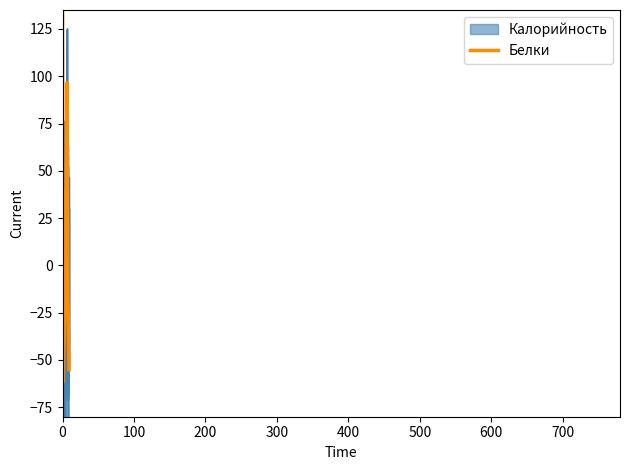

List the series in order of their peak value, highest first.

Калорийность, Белки